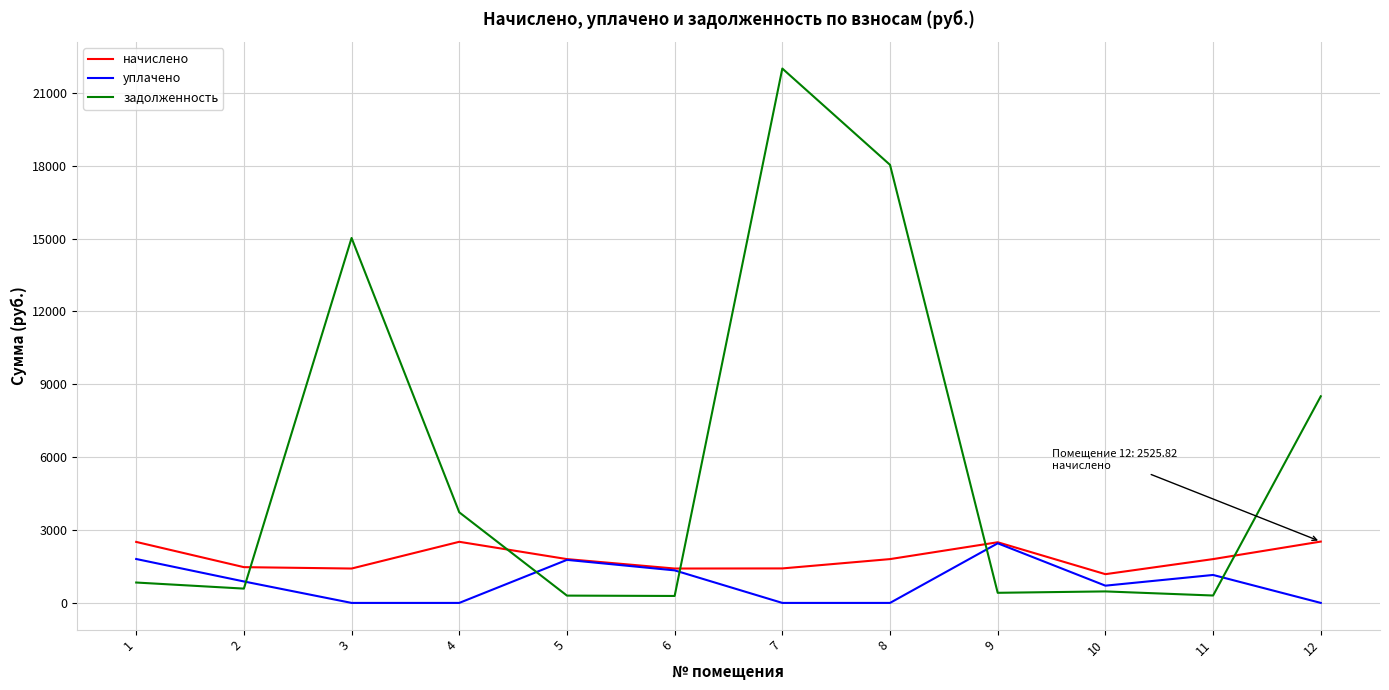

The value of начислено at 12 is 1599.6. True or false?

False